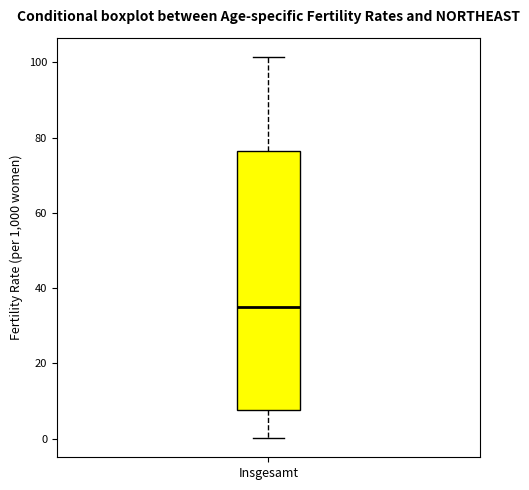

Where does the median line of the box for Insgesamt sit on the y-axis? The values are not printed on the chart, so give them approximately, as read against the axis.

34